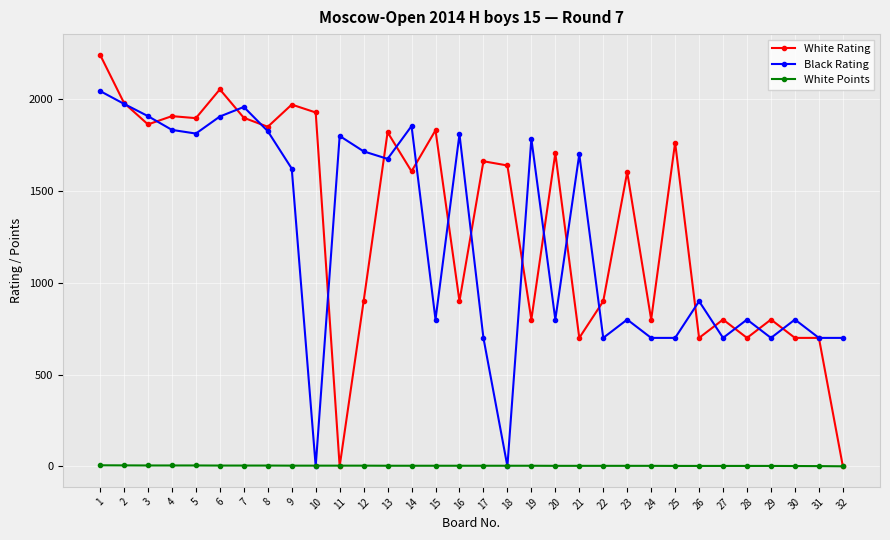

In Black Rating, how many points are higher than both neighbors (excluding endpoints)?

10